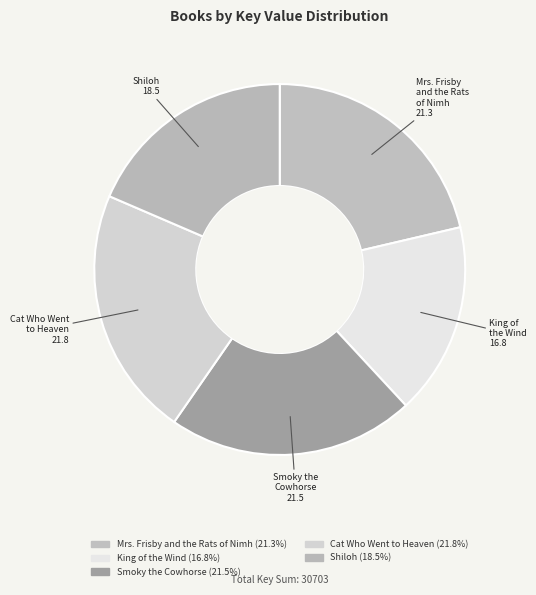

Approximately how many times larger is the value at King of the Wind compared to Shiloh?

0.9